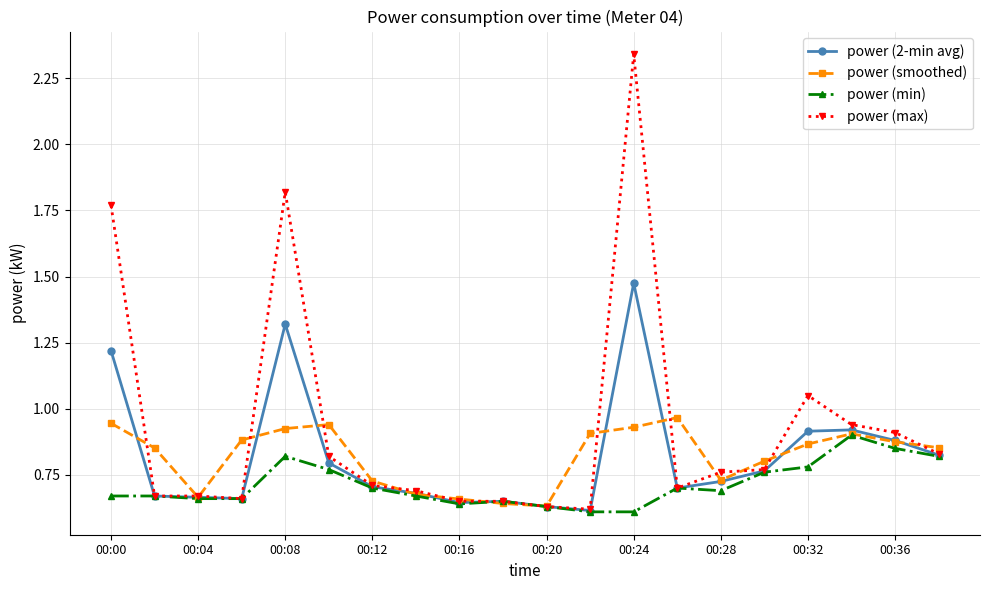

Which series has the largest range (max minus min)?

power (max)